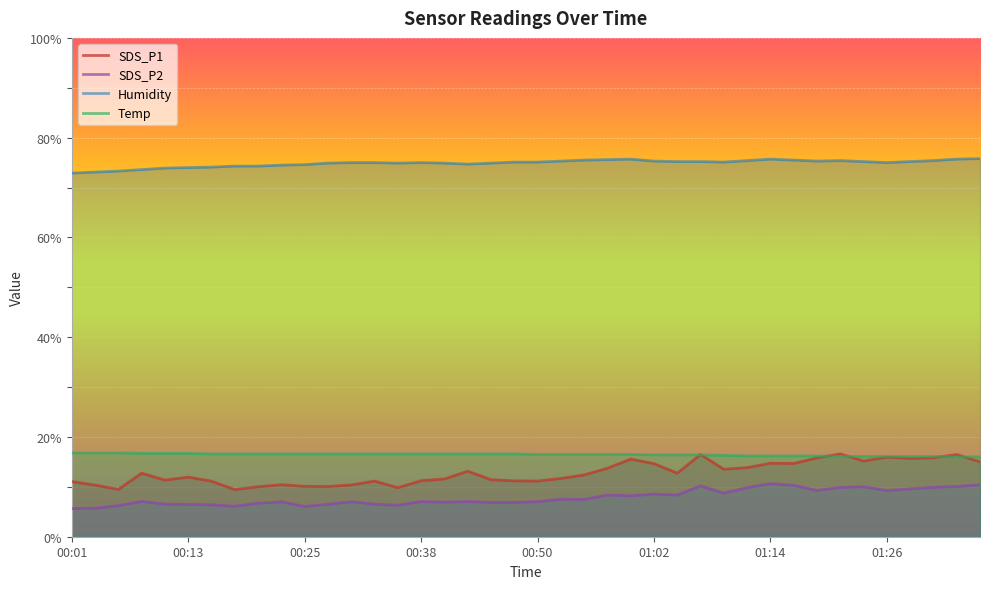

The Temp series shows 16.5 at 22. True or false?

True